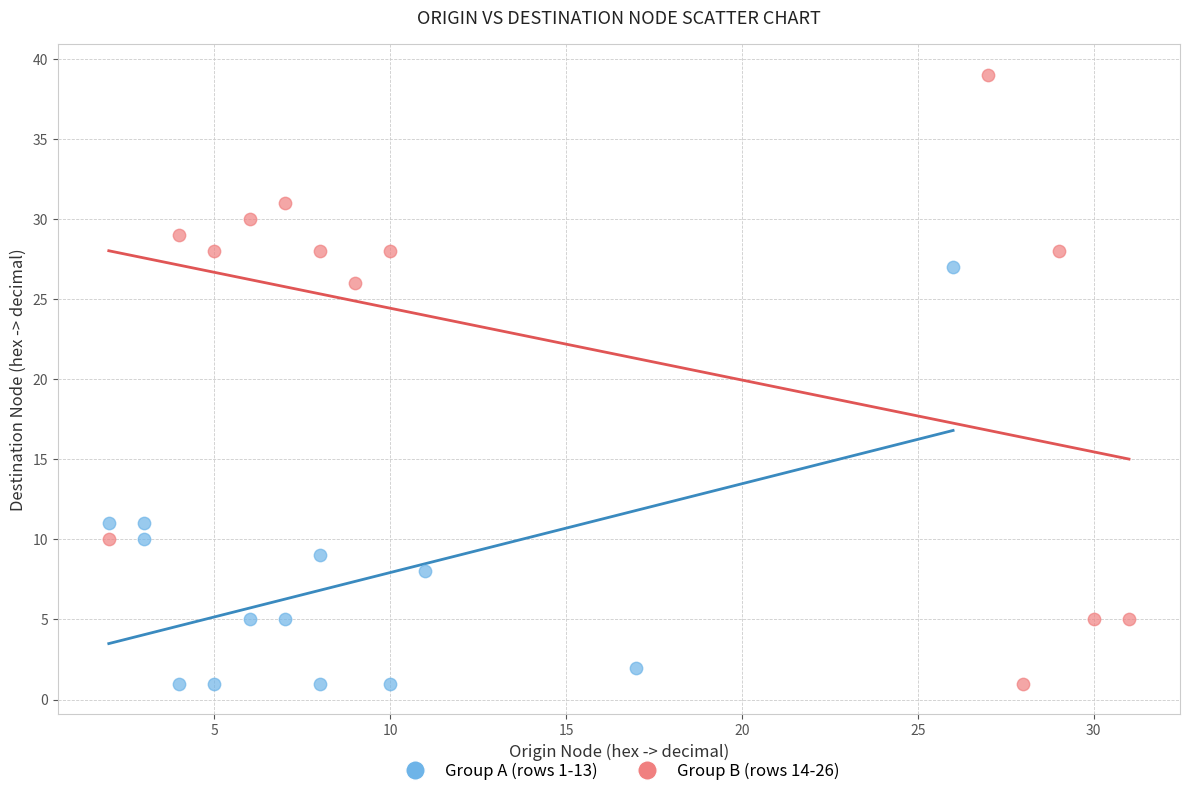

Which series has the largest Y range (max minus min)?

Group B (rows 14-26)